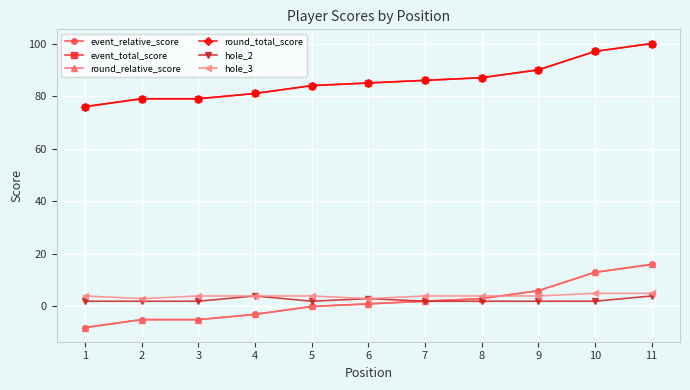

Which series has the largest total across all categories?

event_total_score